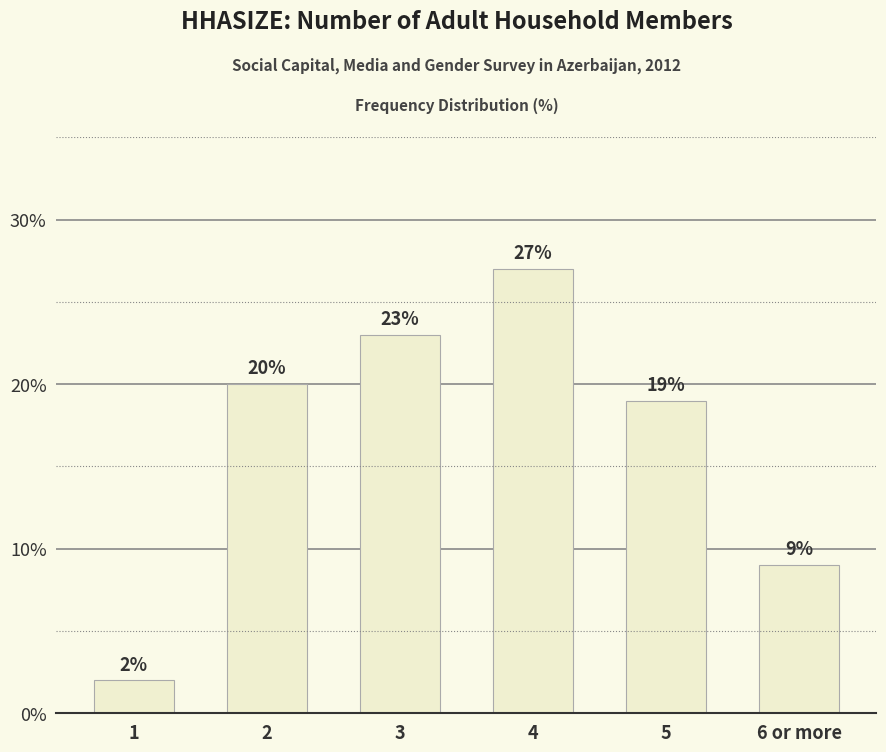

Reading right to left, transcribe all the data shown in this chart.

9	19	27	23	20	2